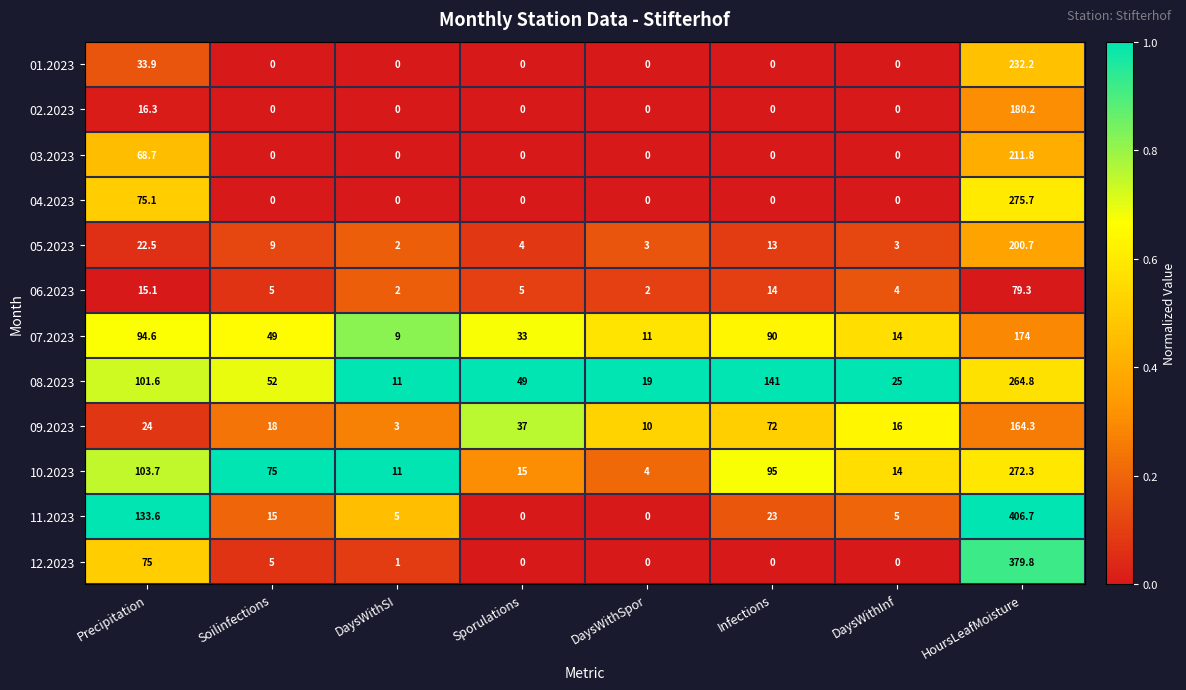

Which series has the largest range (max minus min)?

11.2023